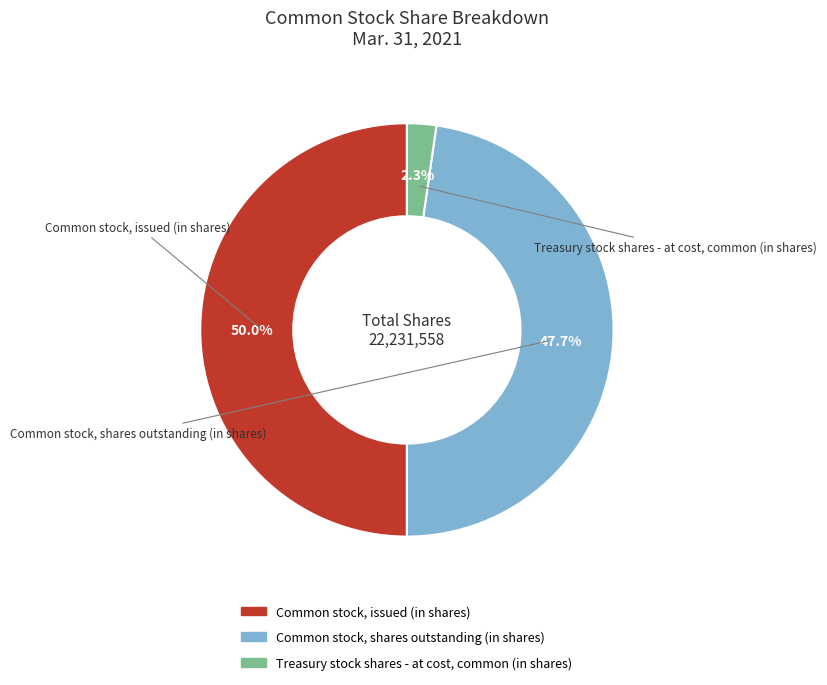

What percentage is the Treasury stock shares - at cost, common (in shares) slice, to the nearest percent?

2%